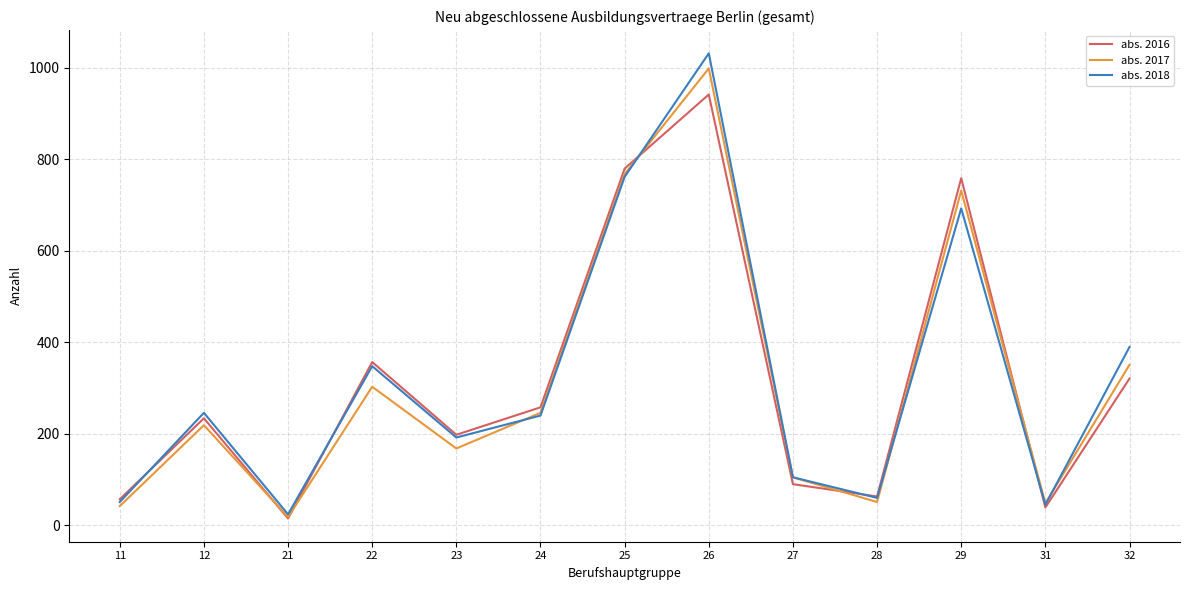

What is the greatest value displayed?

1032